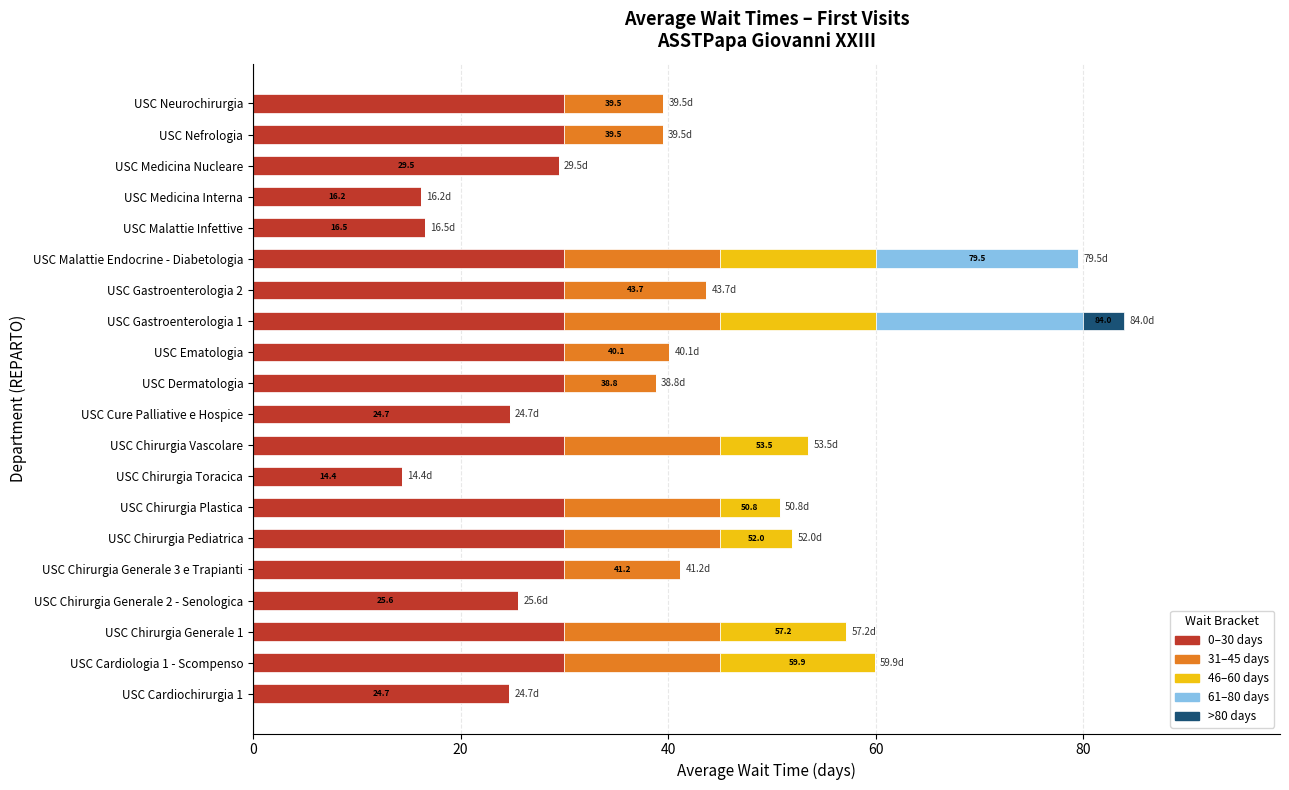

Is it true that 0–30 days equals 18.6 at USC Chirurgia Vascolare?

False